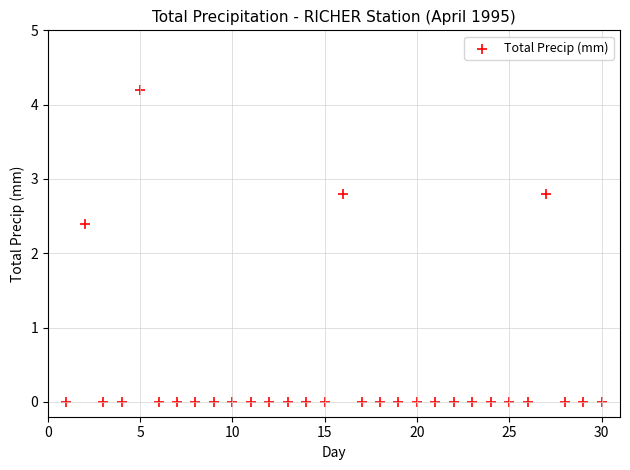

What is the range of Y values (max minus min)?

4.2